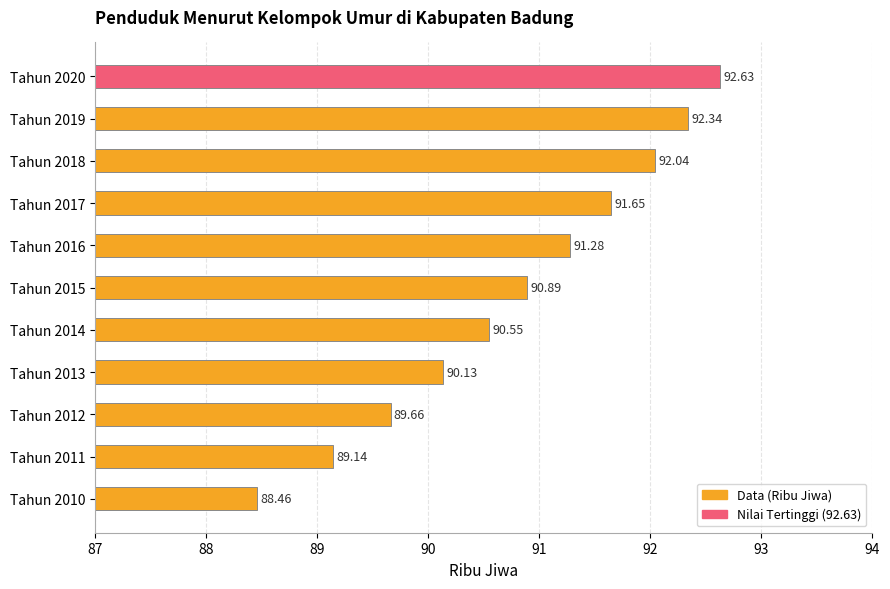

List the labels in order of value, smallest first.

Tahun 2010, Tahun 2011, Tahun 2012, Tahun 2013, Tahun 2014, Tahun 2015, Tahun 2016, Tahun 2017, Tahun 2018, Tahun 2019, Tahun 2020